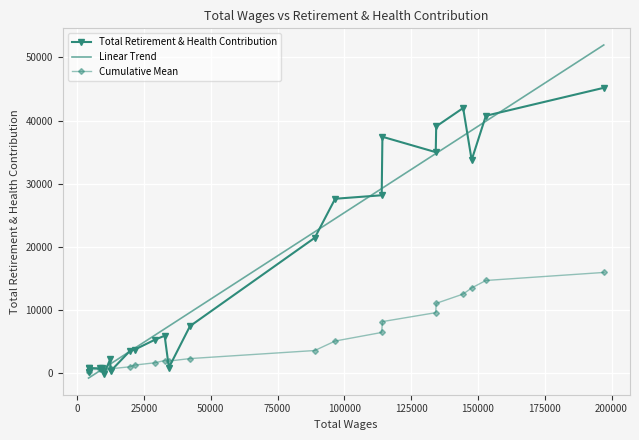

Approximately how many times larger is the value at 147644.0 compared to 29130.0?

6.4